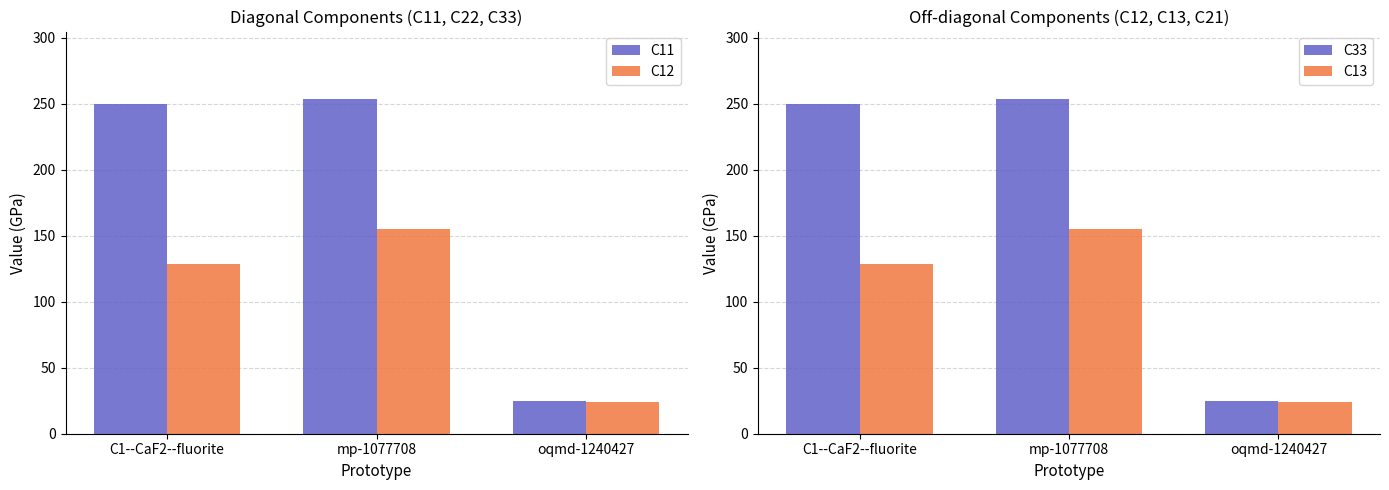

Between C1--CaF2--fluorite and oqmd-1240427, which series saw the biggest shift?

C11